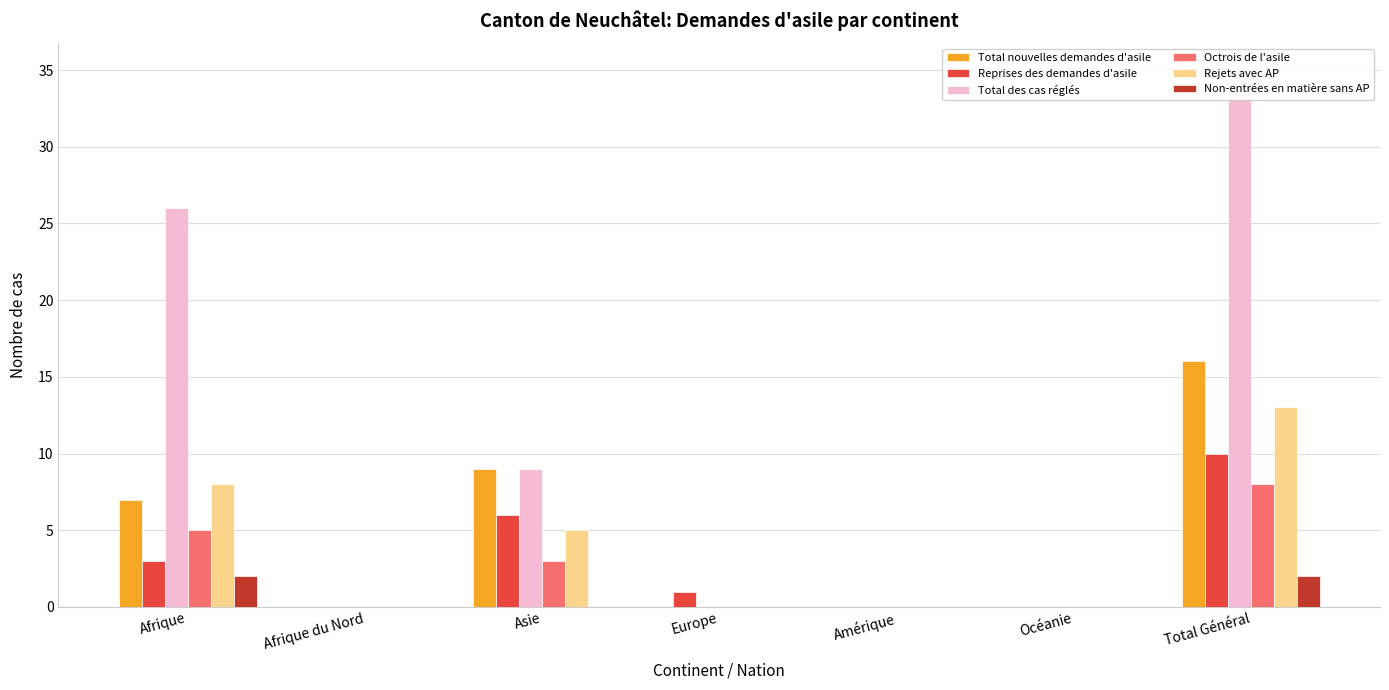

Reading right to left, transcribe all the data shown in this chart.

Total nouvelles demandes d'asile: 16	0	0	0	9	0	7
Reprises des demandes d'asile: 10	0	0	1	6	0	3
Total des cas réglés: 35	0	0	0	9	0	26
Octrois de l'asile: 8	0	0	0	3	0	5
Rejets avec AP: 13	0	0	0	5	0	8
Non-entrées en matière sans AP: 2	0	0	0	0	0	2